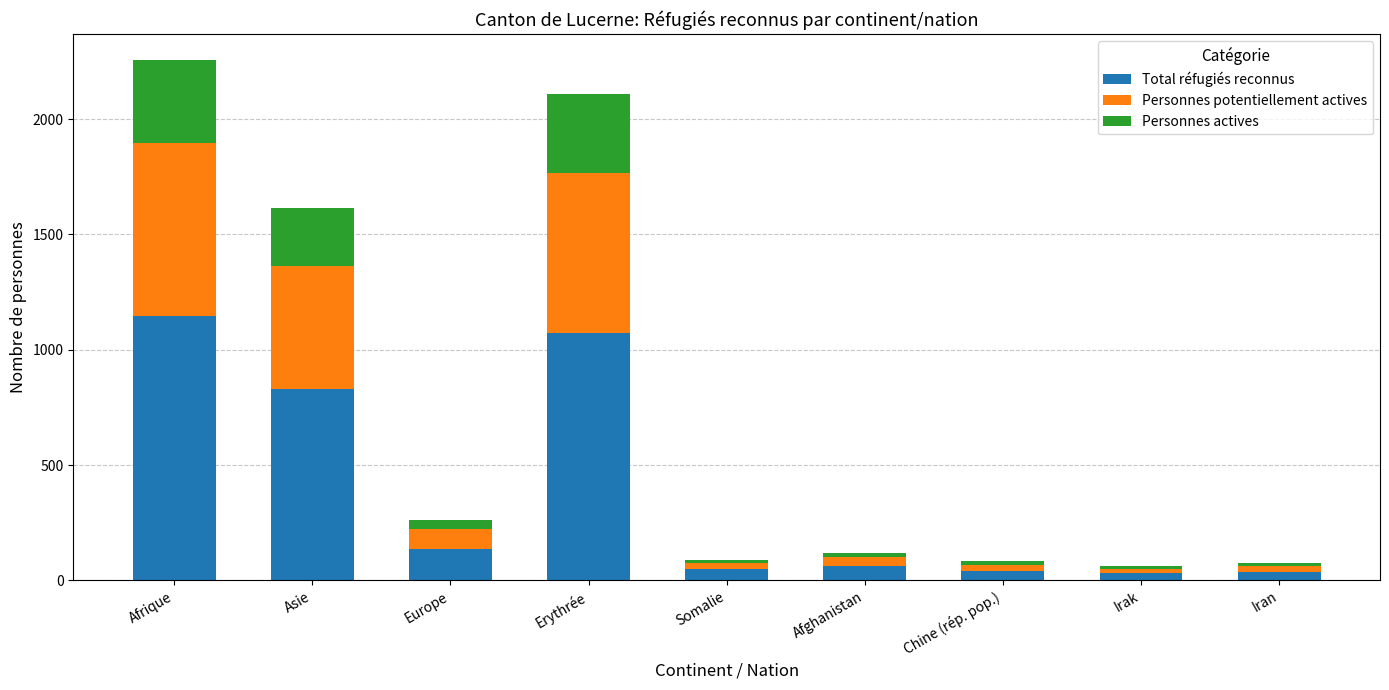

What is the difference between the maximum and minimum values in the Total réfugiés reconnus series?

1116